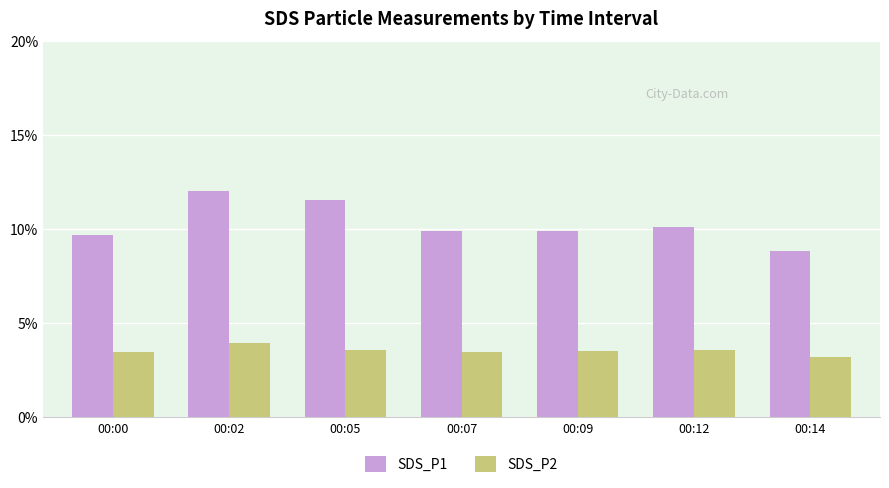

What value does the SDS_P2 series have at 00:02?

4.0